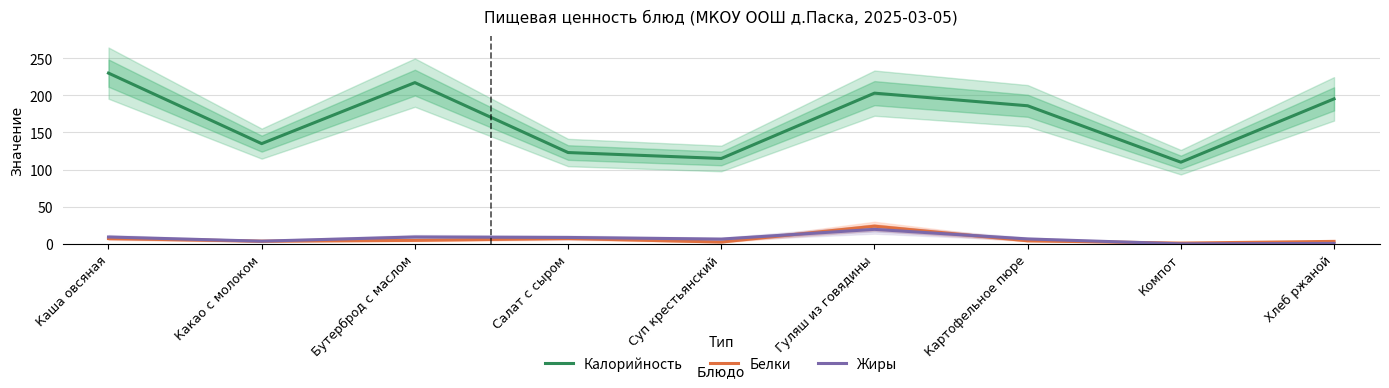

What is the average value of the Белки series?

6.4